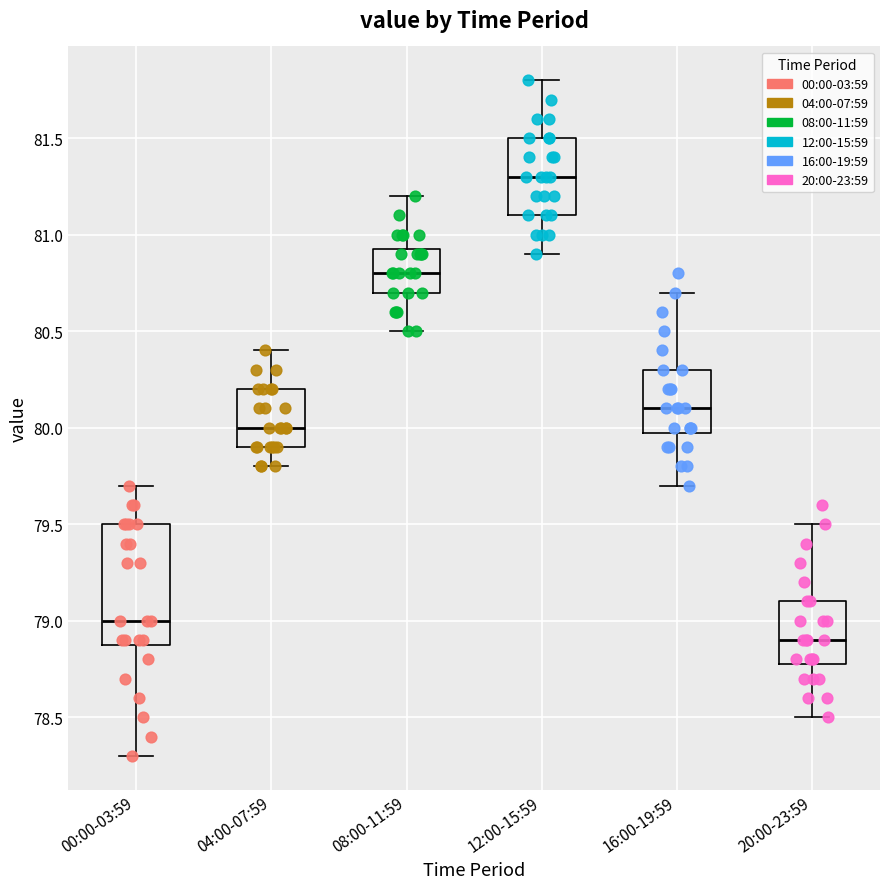

Reading left to right, read every box against the y-axis: the position of its median line, the range the box covers, and the ends of its whiskers. The values are not printed on the chart, so give them approximately, as read against the axis.

00:00-03:59: median 79.00, box 78.90 to 79.50, whiskers 78.30 to 79.70
04:00-07:59: median 80.00, box 79.90 to 80.20, whiskers 79.80 to 80.40
08:00-11:59: median 80.80, box 80.70 to 80.95, whiskers 80.50 to 81.20
12:00-15:59: median 81.30, box 81.10 to 81.50, whiskers 80.90 to 81.80
16:00-19:59: median 80.10, box 80.00 to 80.30, whiskers 79.70 to 80.70
20:00-23:59: median 78.90, box 78.80 to 79.10, whiskers 78.50 to 79.50